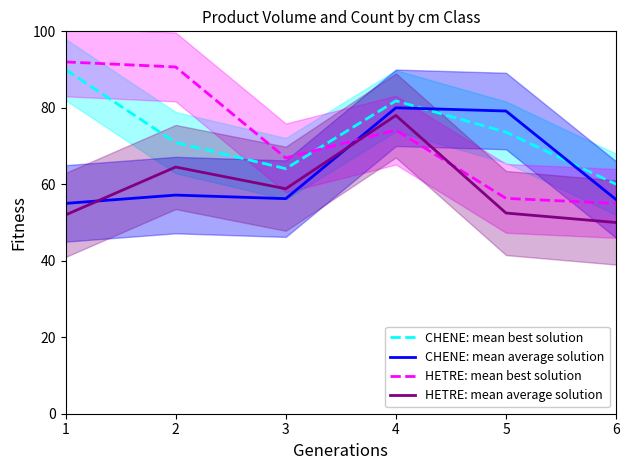

True or false: HETRE: mean best line has a value of 110.7 at 3.

False